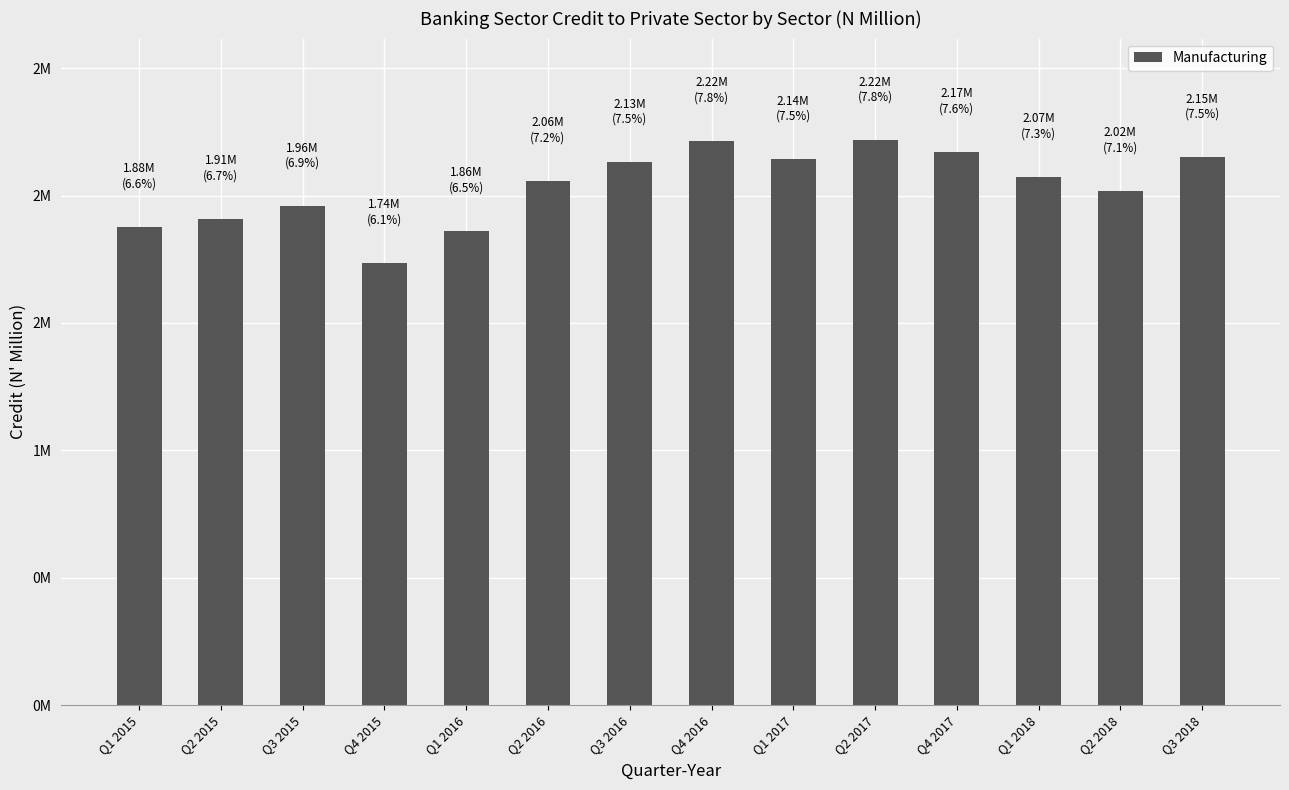

Approximately how many times larger is the value at Q4 2017 compared to Q4 2015?

1.3